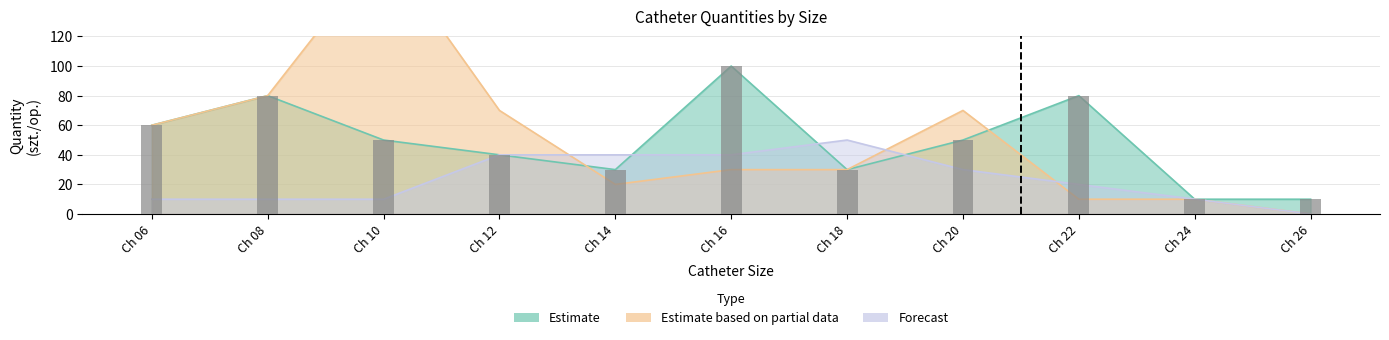

What are all the series names shown in the legend?

Estimate, Estimate based on partial data, Forecast